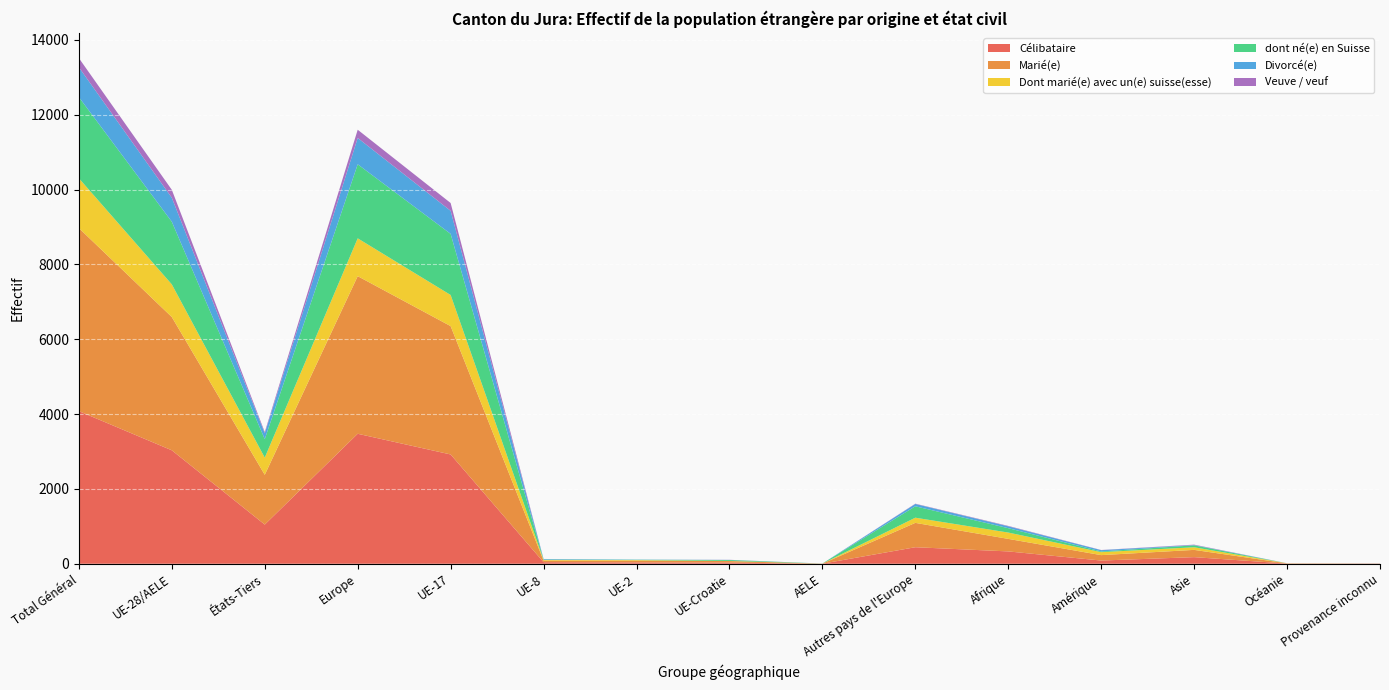

Reading right to left, what are all the values shown in this chart?

Célibataire: Provenance inconnu=7	Océanie=5	Asie=177	Amérique=86	Afrique=330	Autres pays de l'Europe=442	AELE=2	UE-Croatie=31	UE-2=36	UE-8=42	UE-17=2921	Europe=3474	États-Tiers=1047	UE-28/AELE=3032	Total Général=4079
Marié(e): Provenance inconnu=0	Océanie=5	Asie=194	Amérique=145	Afrique=335	Autres pays de l'Europe=651	AELE=1	UE-Croatie=41	UE-2=47	UE-8=42	UE-17=3430	Europe=4212	États-Tiers=1330	UE-28/AELE=3561	Total Général=4891
Dont marié(e) avec un(e) suisse(esse): Provenance inconnu=0	Océanie=3	Asie=70	Amérique=79	Afrique=169	Autres pays de l'Europe=138	AELE=1	UE-Croatie=4	UE-2=16	UE-8=20	UE-17=832	Europe=1011	États-Tiers=459	UE-28/AELE=873	Total Général=1332
dont né(e) en Suisse: Provenance inconnu=2	Océanie=0	Asie=51	Amérique=19	Afrique=117	Autres pays de l'Europe=305	AELE=2	UE-Croatie=24	UE-2=7	UE-8=8	UE-17=1633	Europe=1979	États-Tiers=494	UE-28/AELE=1674	Total Général=2168
Divorcé(e): Provenance inconnu=0	Océanie=1	Asie=9	Amérique=35	Afrique=50	Autres pays de l'Europe=62	AELE=0	UE-Croatie=3	UE-2=6	UE-8=16	UE-17=616	Europe=703	États-Tiers=157	UE-28/AELE=641	Total Général=798
Veuve / veuf: Provenance inconnu=0	Océanie=0	Asie=10	Amérique=4	Afrique=11	Autres pays de l'Europe=8	AELE=0	UE-Croatie=3	UE-2=0	UE-8=0	UE-17=209	Europe=220	États-Tiers=33	UE-28/AELE=212	Total Général=245